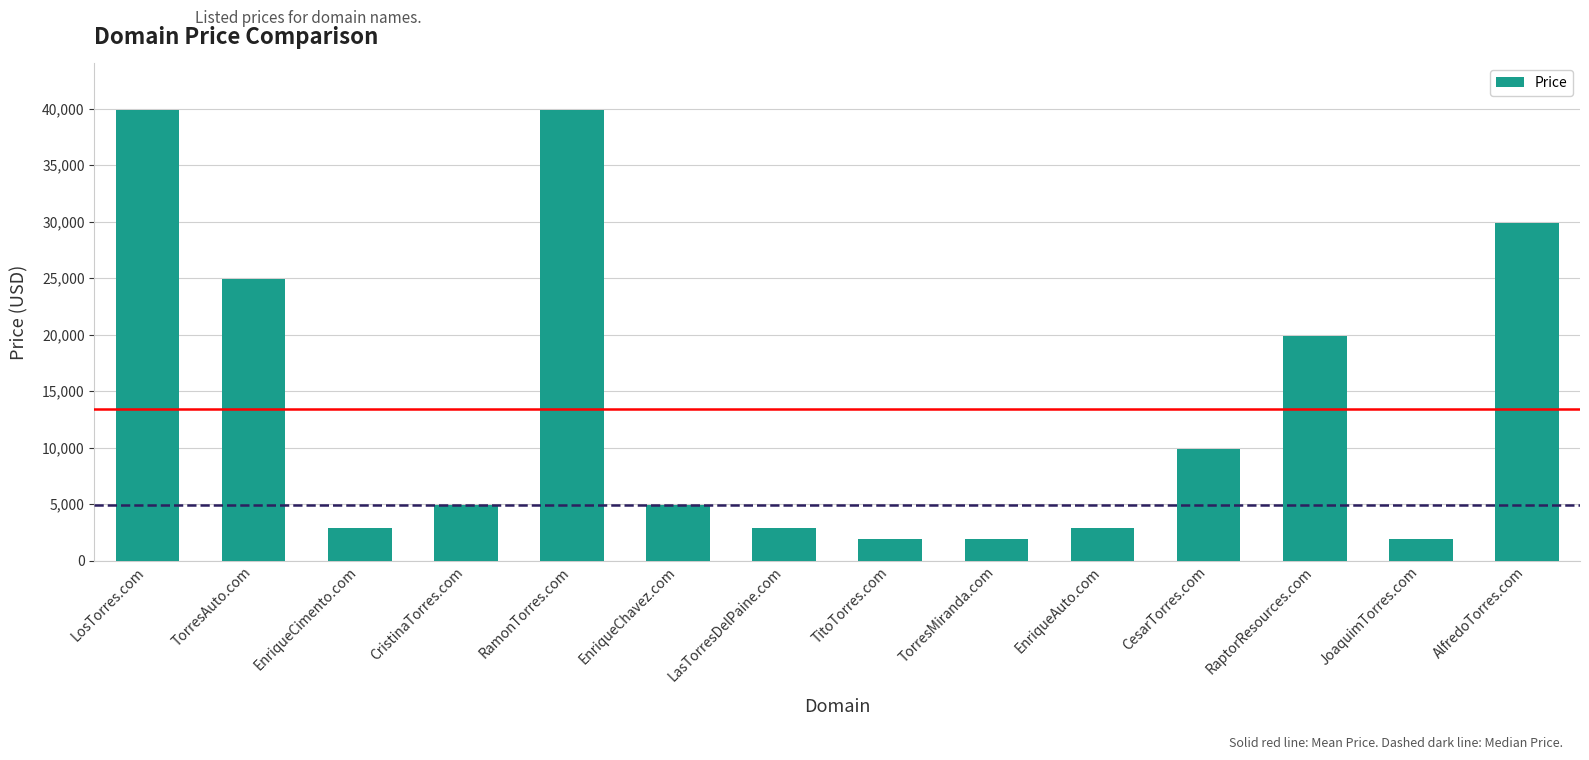

What is the greatest value displayed?

39888